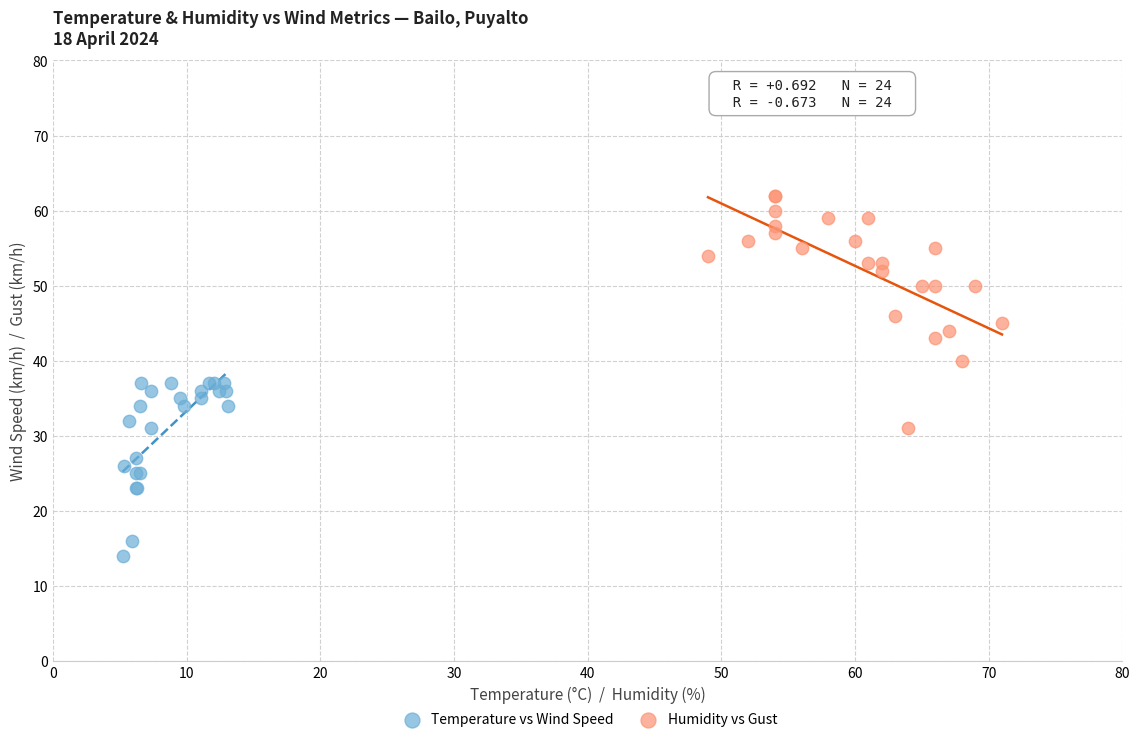

Which series reaches the minimum Y coordinate?

Temperature vs Wind Speed